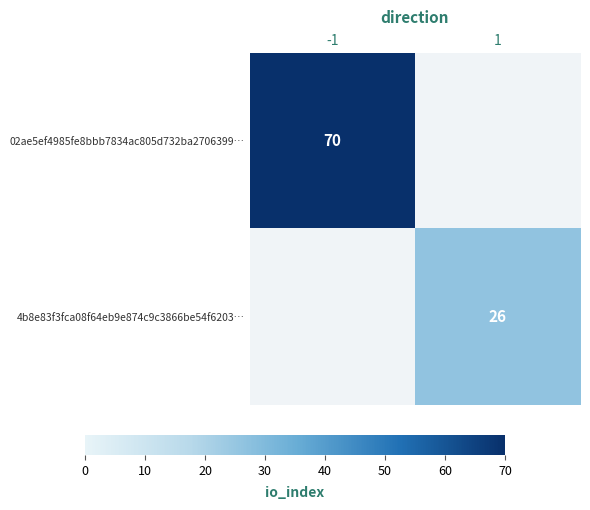

List the series in order of their peak value, highest first.

02ae5ef4985fe8bbb7834ac805d732ba2706399…, 4b8e83f3fca08f64eb9e874c9c3866be54f6203…